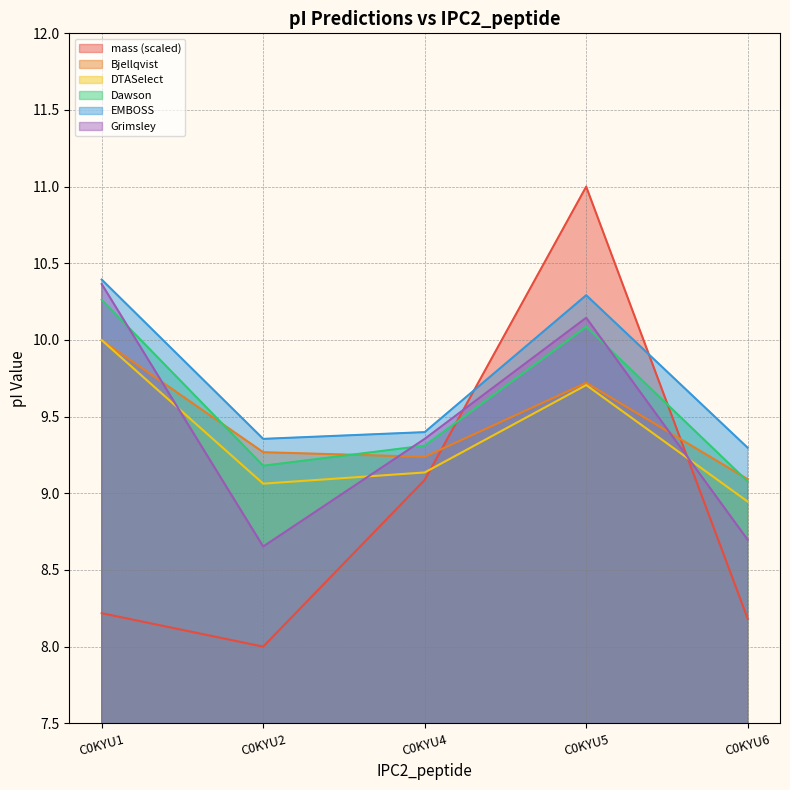

Which series changed the most between C0KYU1 and C0KYU2?

Grimsley